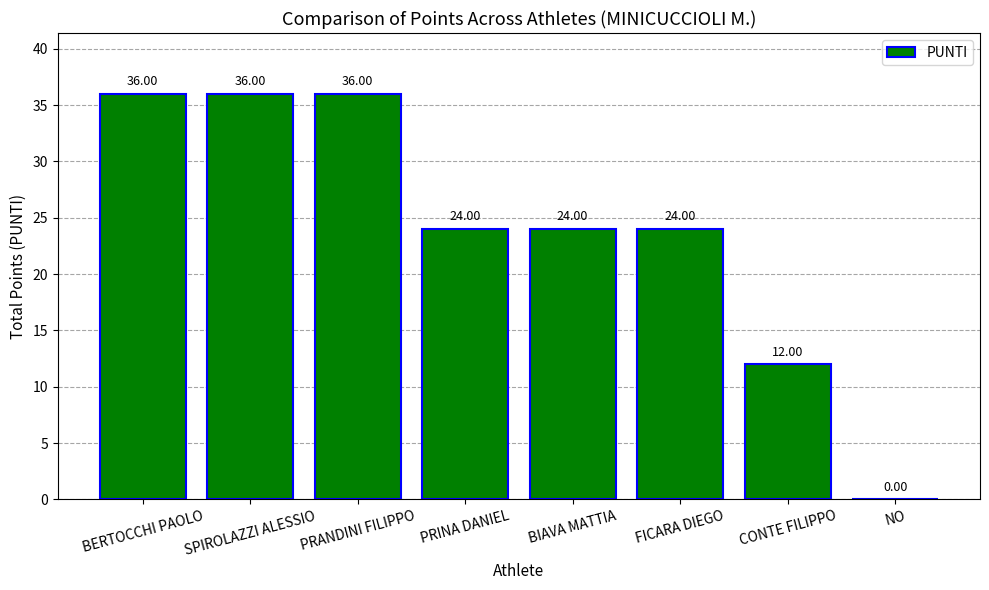

Is it true that the value at NO is 0?

True